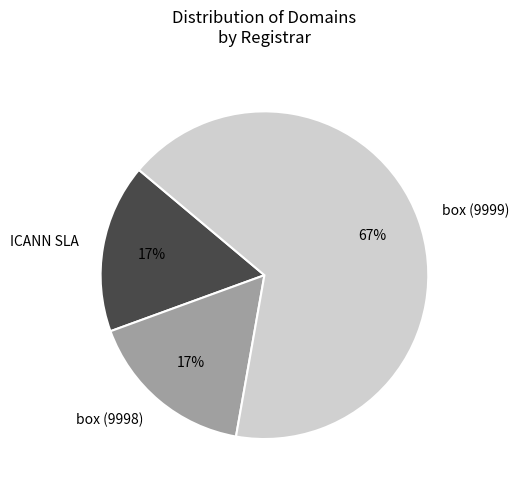

Does box (9998) account for over 50% of the chart?

No